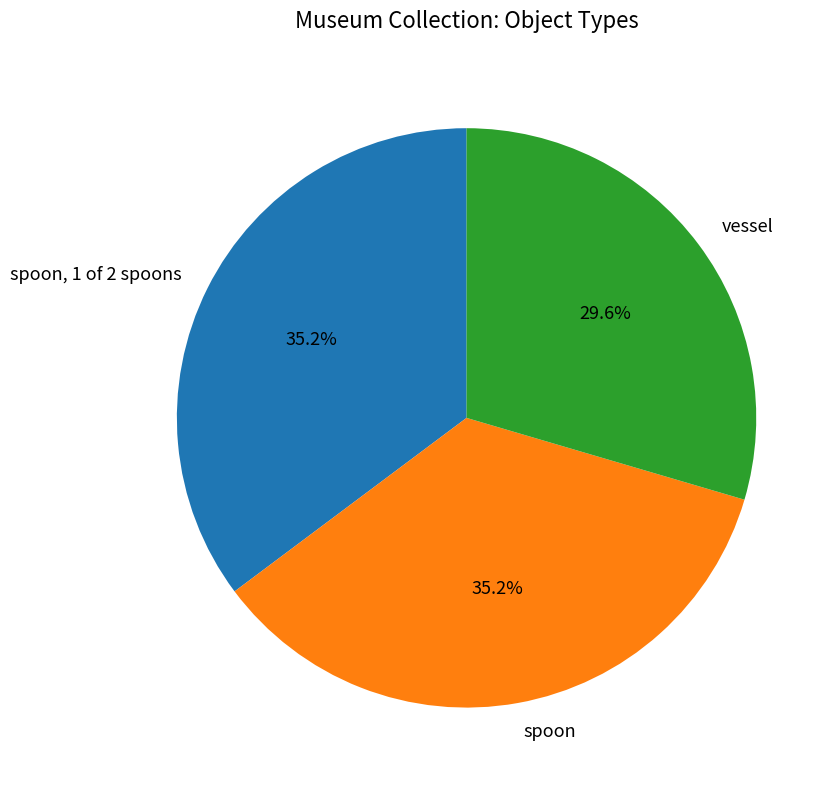

Between vessel and spoon, which is larger?

spoon